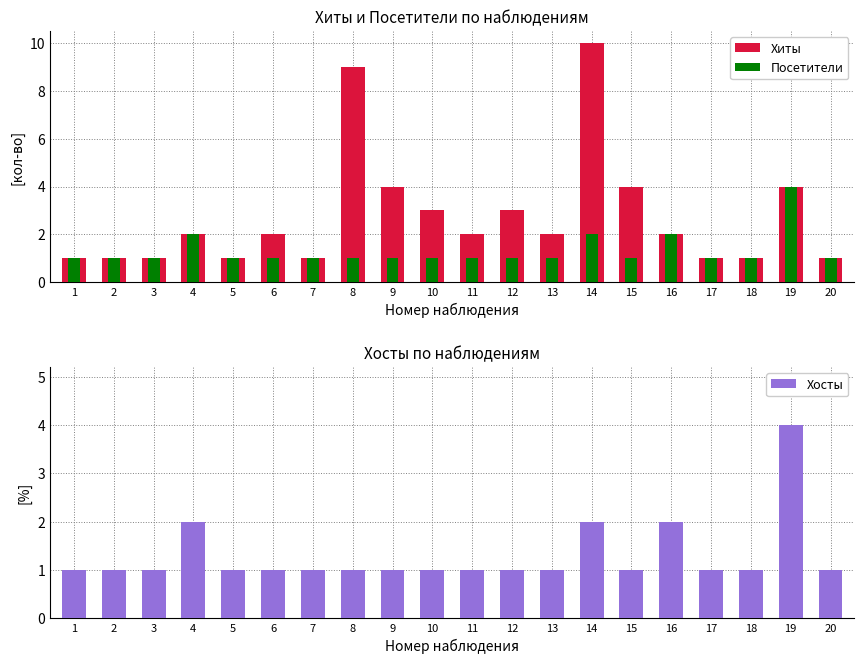

The value of Хосты at 1 is 0. True or false?

False